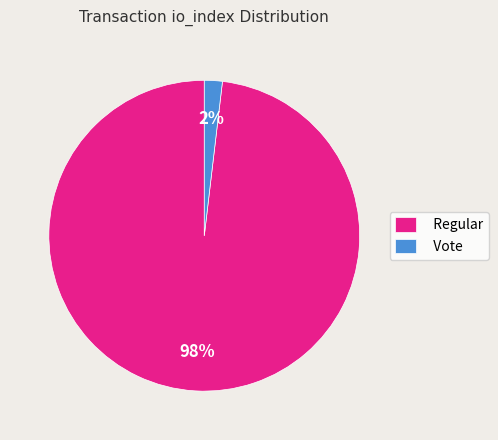

True or false: Regular accounts for 98% of the total.

True